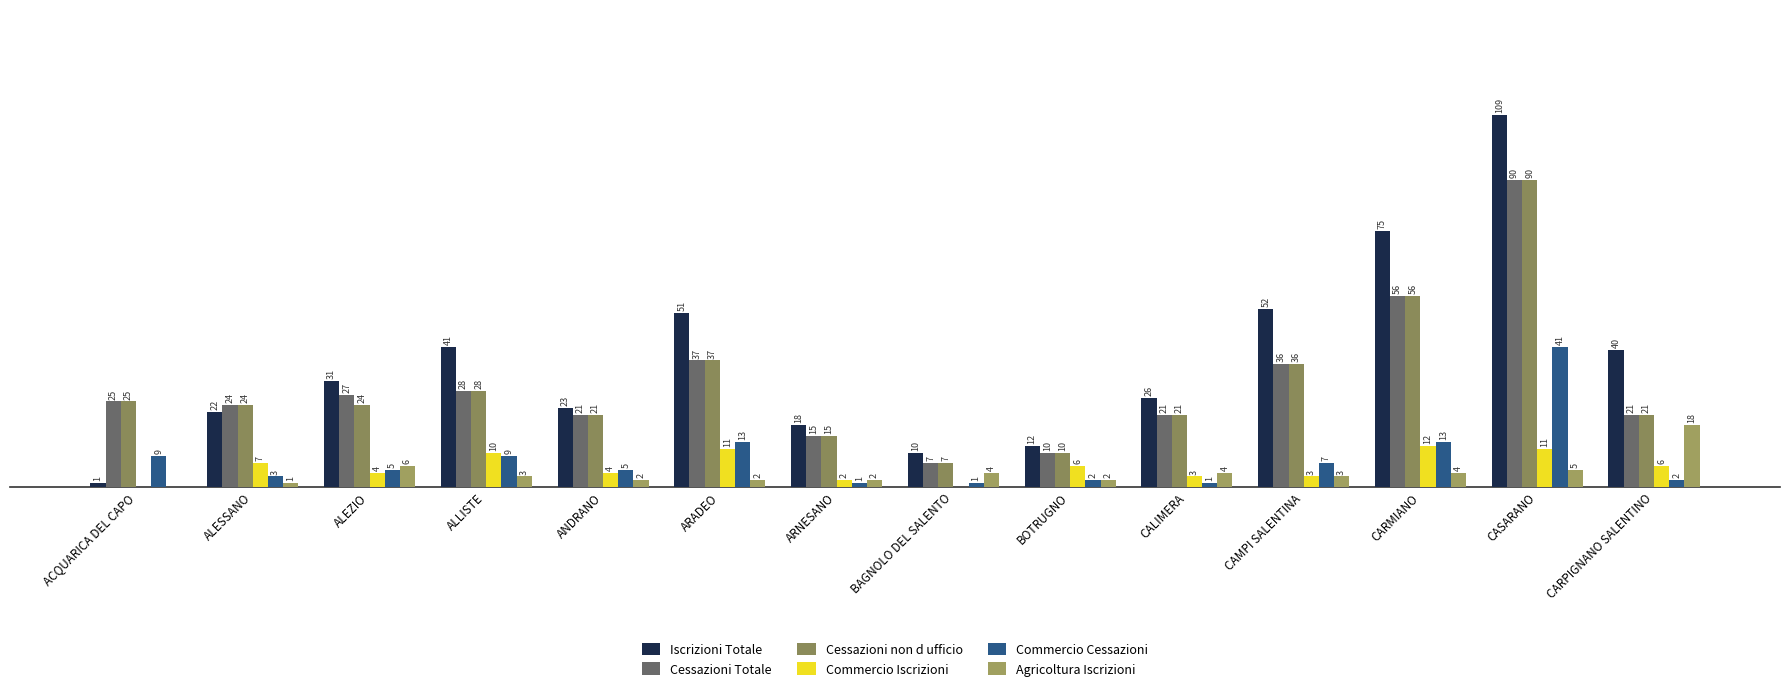

Is the value of Cessazioni non d ufficio at BOTRUGNO greater than the value of Commercio Cessazioni at BAGNOLO DEL SALENTO?

Yes